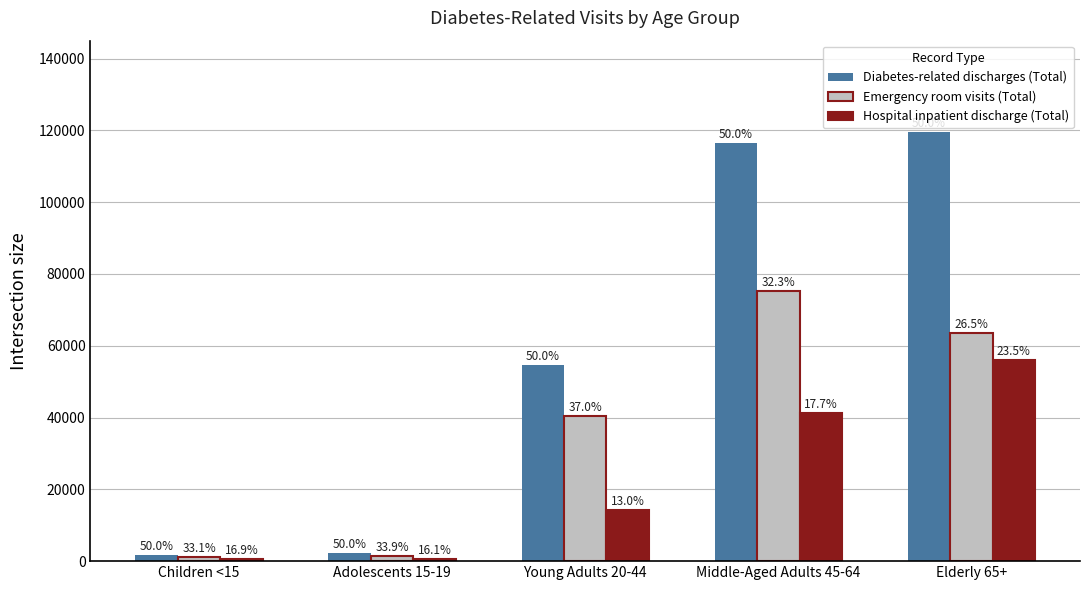

What is the sum of the Emergency room visits (Total) values at Middle-Aged Adults 45-64 and Young Adults 20-44?

115760